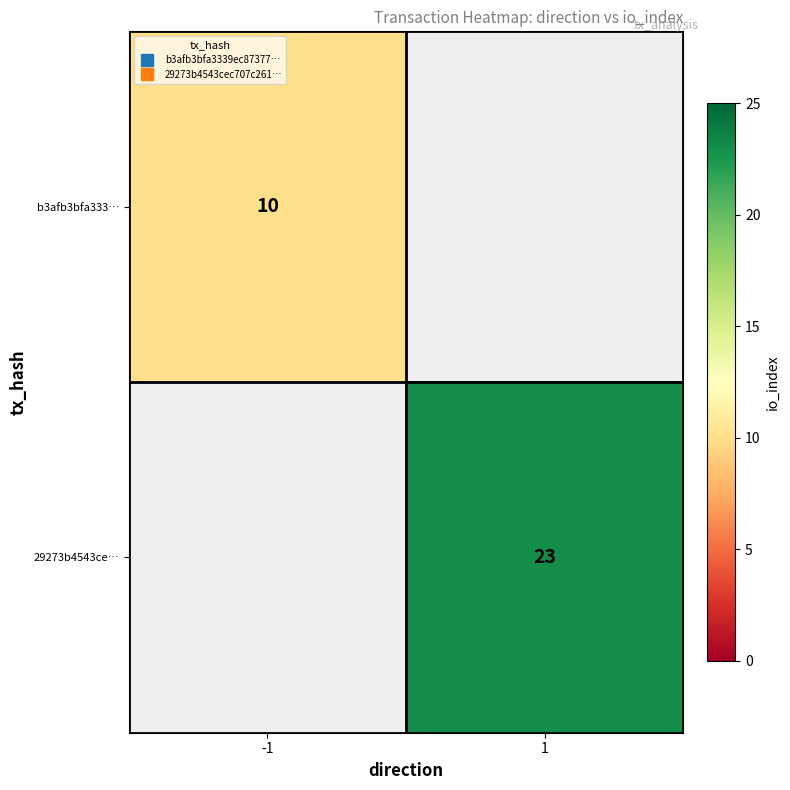

List the labels in order of b3afb3bfa333… value, smallest first.

-1, 1